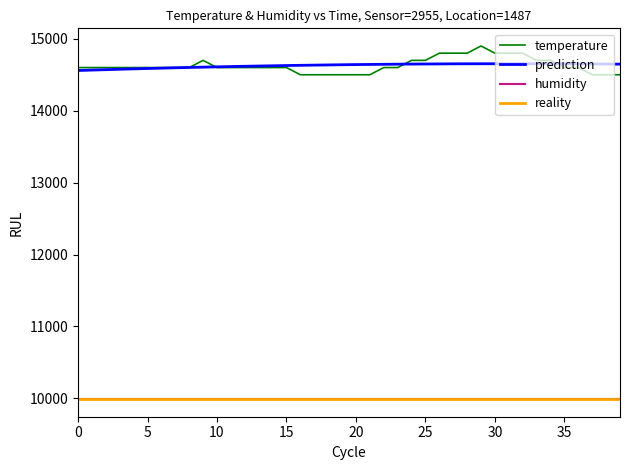

The value at 00:49 is 6619. True or false?

False